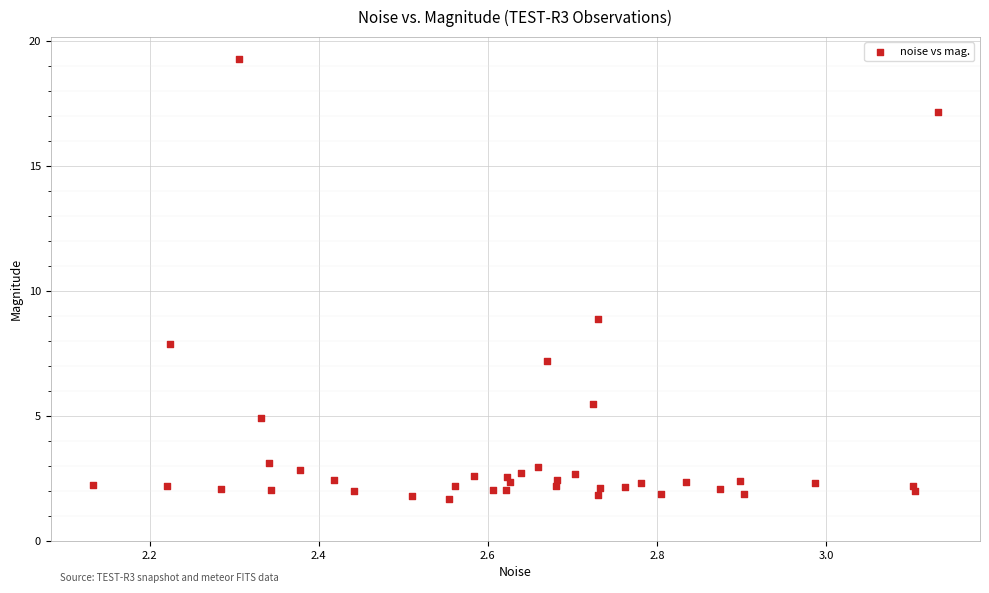

What Y value in the scatter plot is closest to 10?

8.9